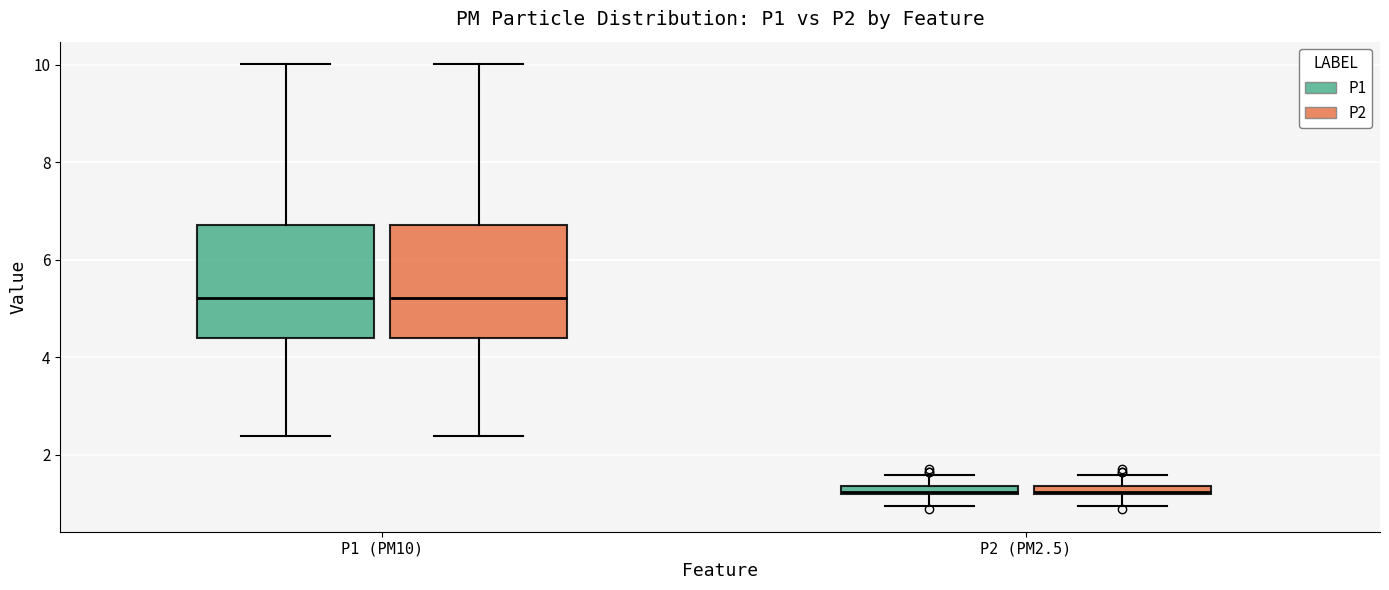

Where does the median line of the box for P1 (PM10) (P2) sit on the y-axis? The values are not printed on the chart, so give them approximately, as read against the axis.

5.2